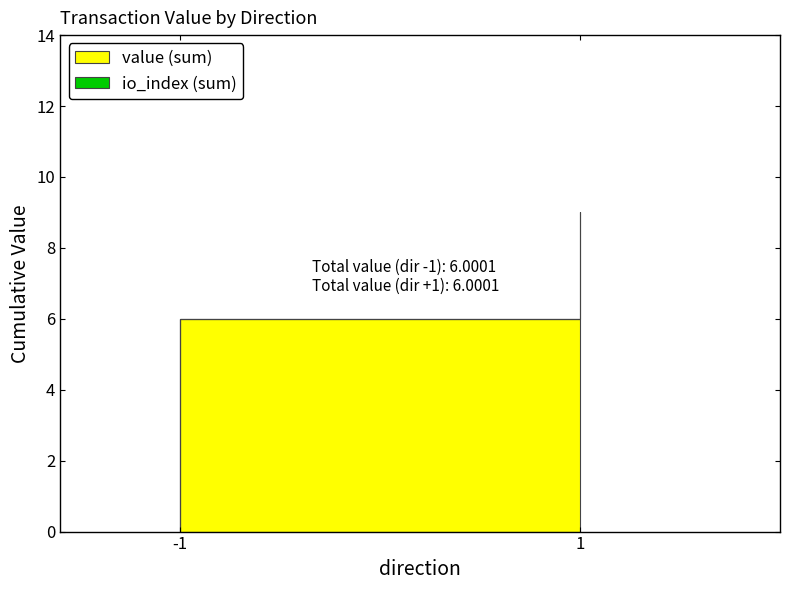

True or false: value and io_index cross at least once.

False